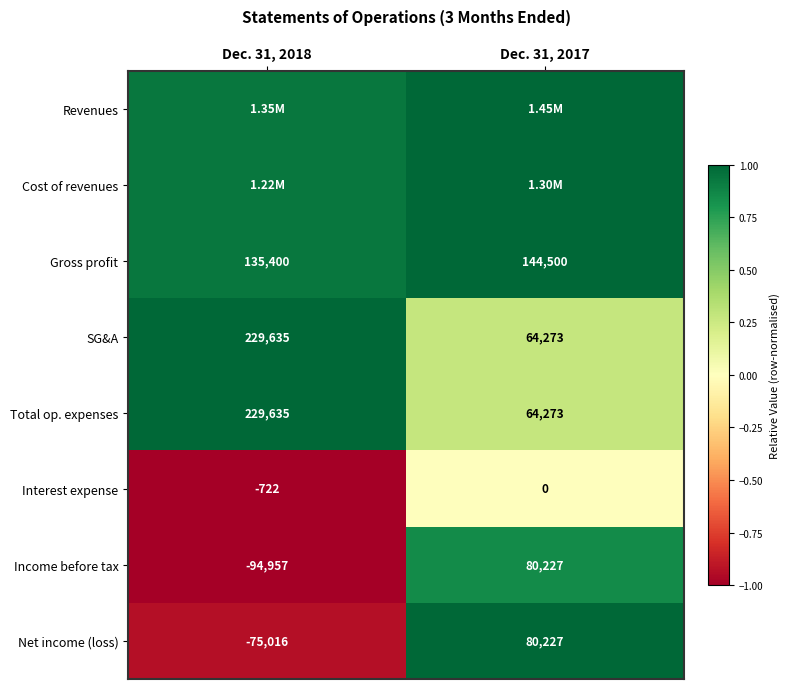

At which category is the sum across all series the highest?

Dec. 31, 2017